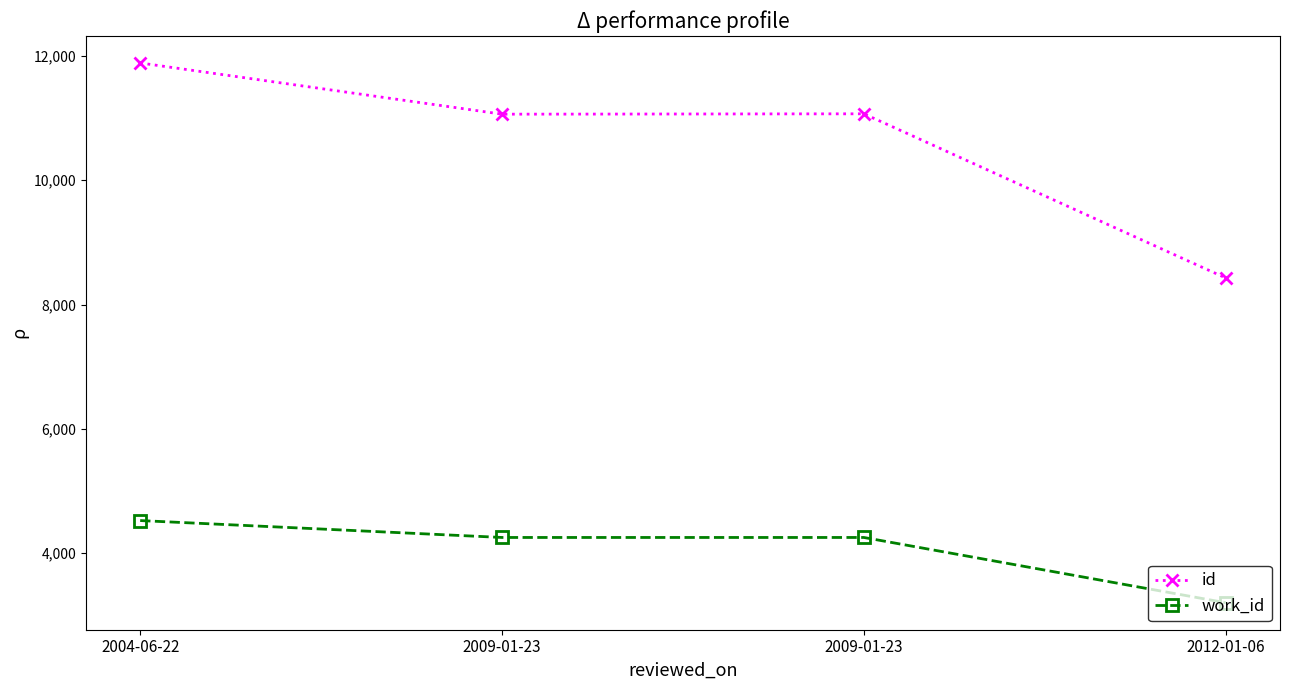

How many lines are shown in the chart?

2